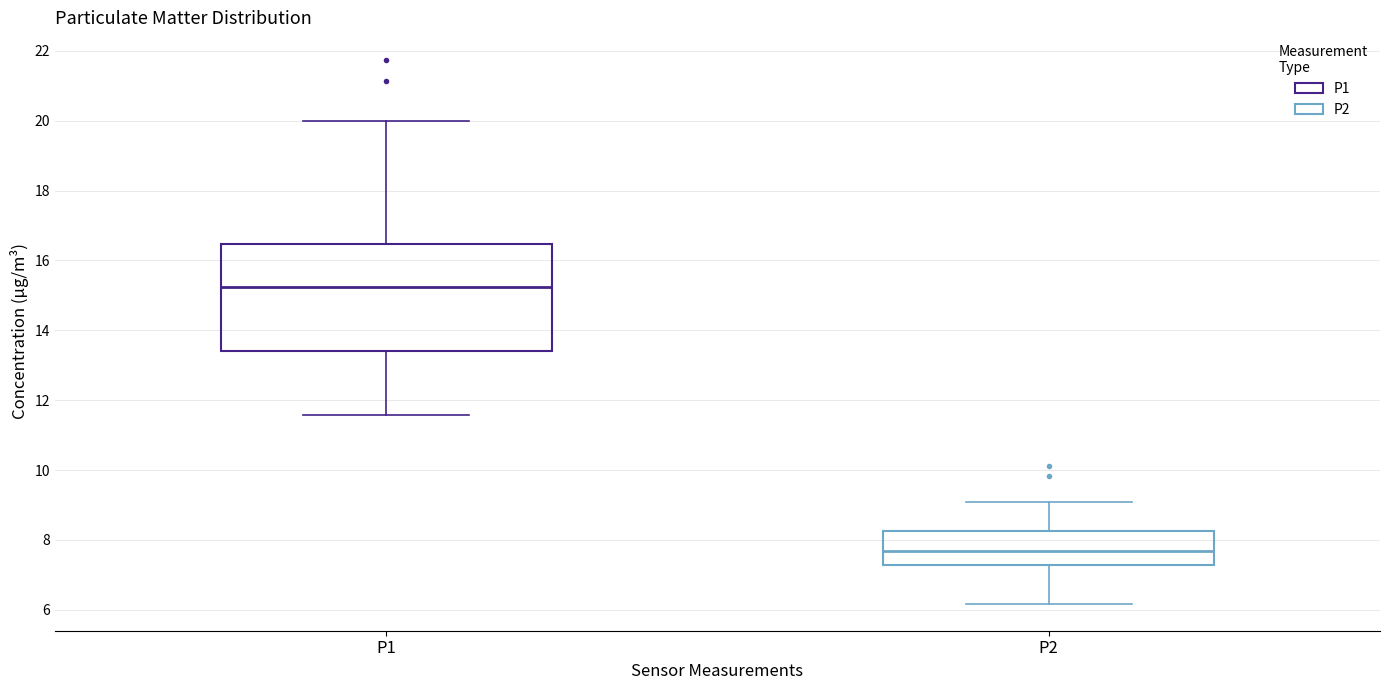

Reading left to right, read every box against the y-axis: the position of its median line, the range the box covers, and the ends of its whiskers. The values are not printed on the chart, so give them approximately, as read against the axis.

P1: median 15.2, box 13.4 to 16.4, whiskers 11.6 to 20.0
P2: median 7.6, box 7.2 to 8.2, whiskers 6.2 to 9.2